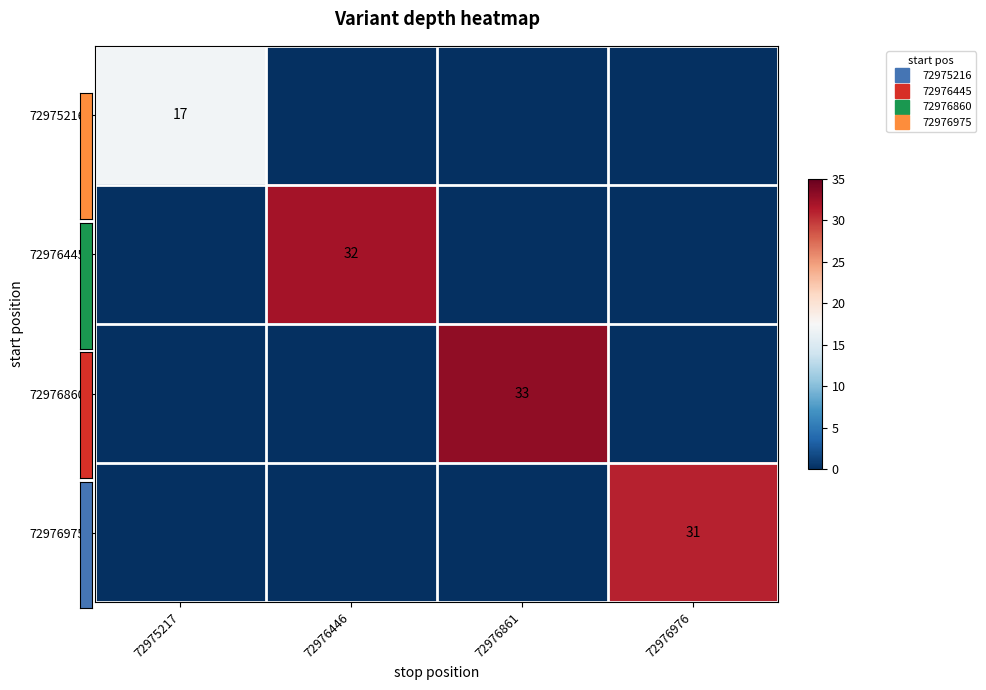

What is the difference between the maximum and second lowest values in the 72976975 series?

31